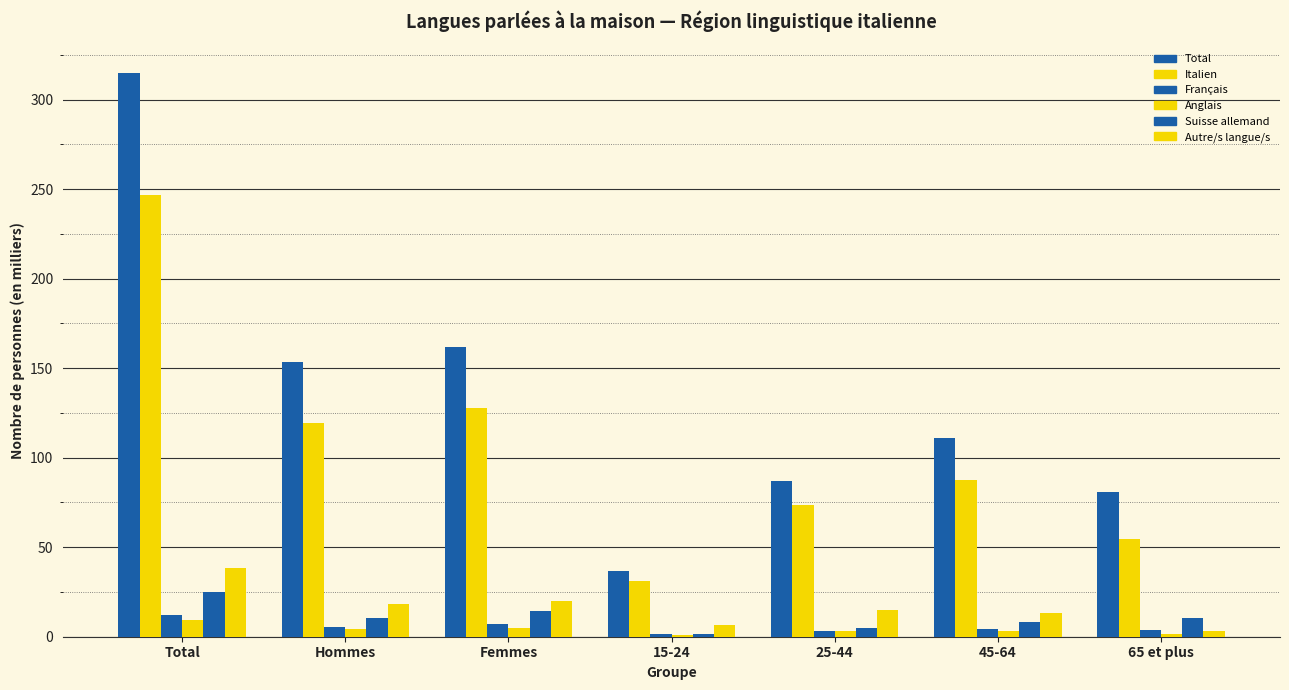

At which label does Français reach its peak?

Total